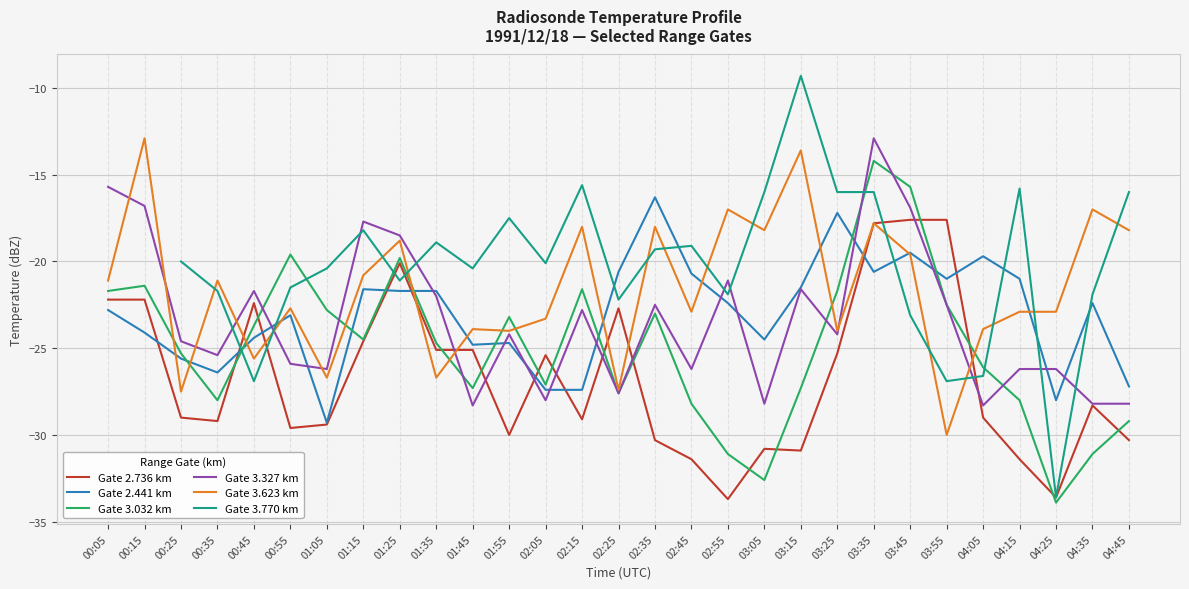

What is the smallest value displayed?

-33.9